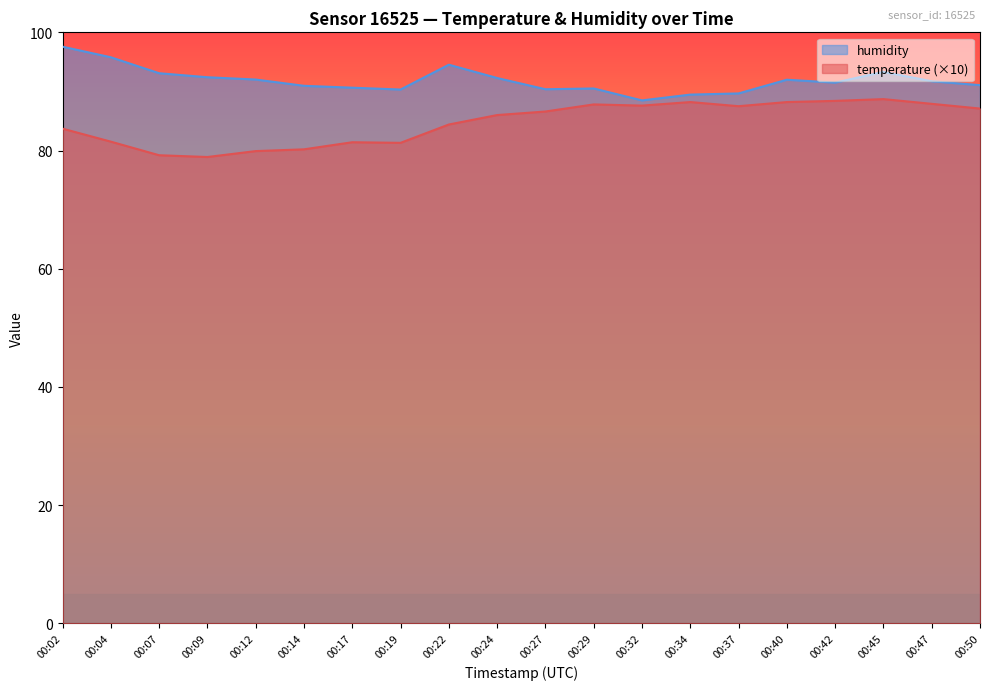

What value does the temperature series have at 00:47?

87.9